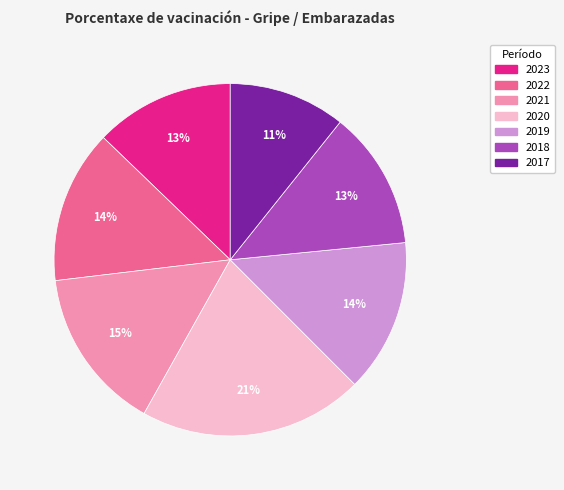

Approximately how many times larger is the value at 2020 compared to 2017?

1.9